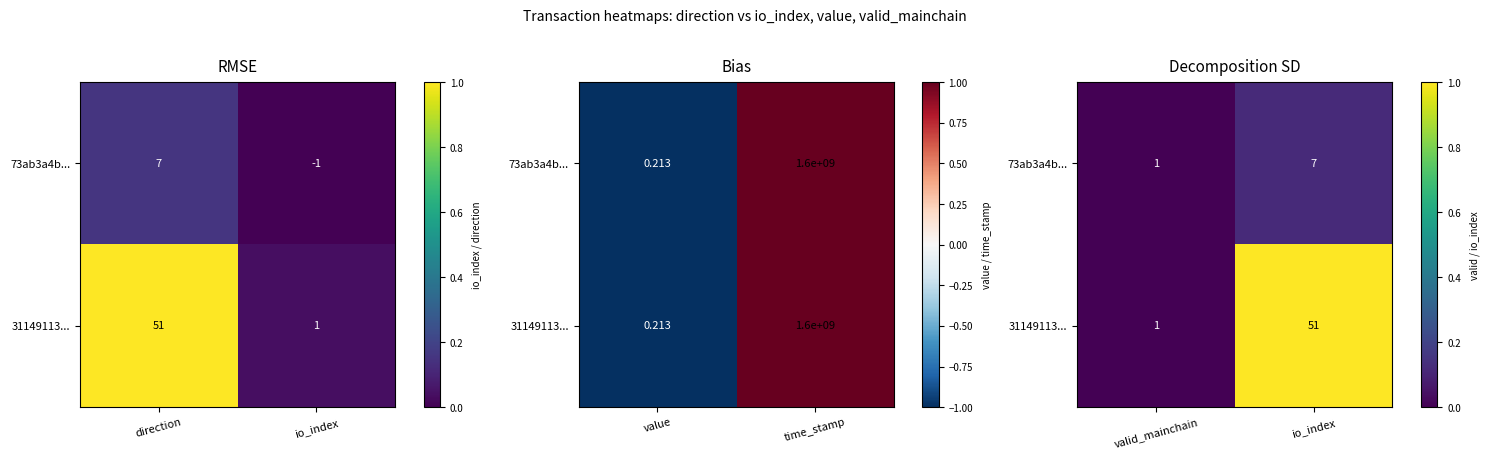

How many data points in 73ab3a4b... are above 0?

1